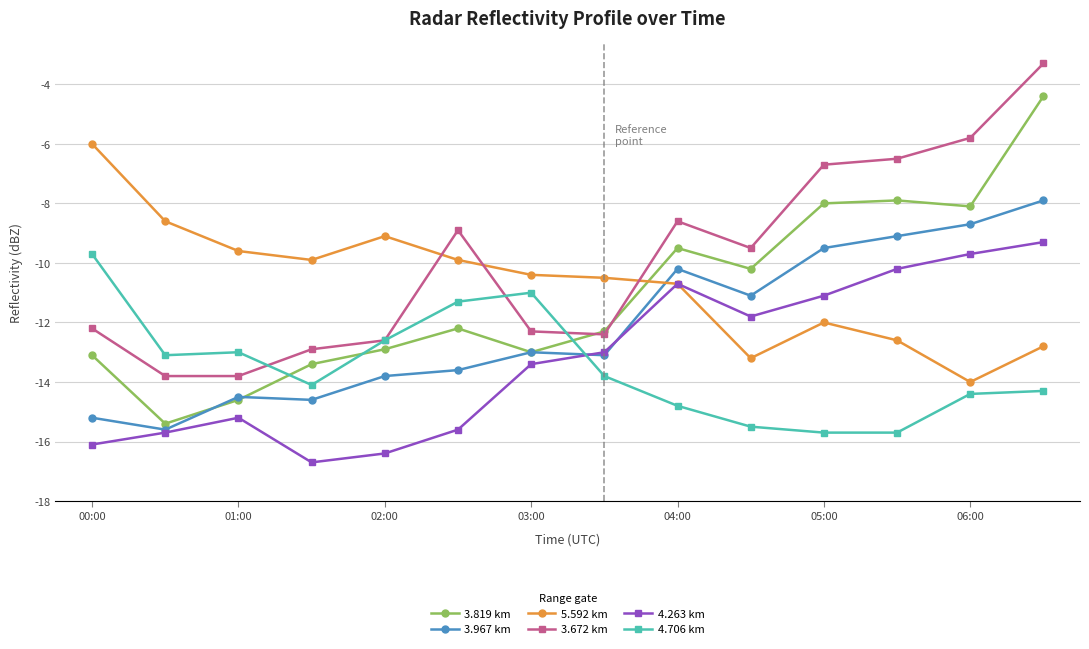

Reading right to left, extract all data points from this chart.

3.819 km: -4.4	-8.1	-7.9	-8.0	-10.2	-9.5	-12.3	-13.0	-12.2	-12.9	-13.4	-14.6	-15.4	-13.1
3.967 km: -7.9	-8.7	-9.1	-9.5	-11.1	-10.2	-13.1	-13.0	-13.6	-13.8	-14.6	-14.5	-15.6	-15.2
5.592 km: -12.8	-14.0	-12.6	-12.0	-13.2	-10.7	-10.5	-10.4	-9.9	-9.1	-9.9	-9.6	-8.6	-6.0
3.672 km: -3.3	-5.8	-6.5	-6.7	-9.5	-8.6	-12.4	-12.3	-8.9	-12.6	-12.9	-13.8	-13.8	-12.2
4.263 km: -9.3	-9.7	-10.2	-11.1	-11.8	-10.7	-13.0	-13.4	-15.6	-16.4	-16.7	-15.2	-15.7	-16.1
4.706 km: -14.3	-14.4	-15.7	-15.7	-15.5	-14.8	-13.8	-11.0	-11.3	-12.6	-14.1	-13.0	-13.1	-9.7